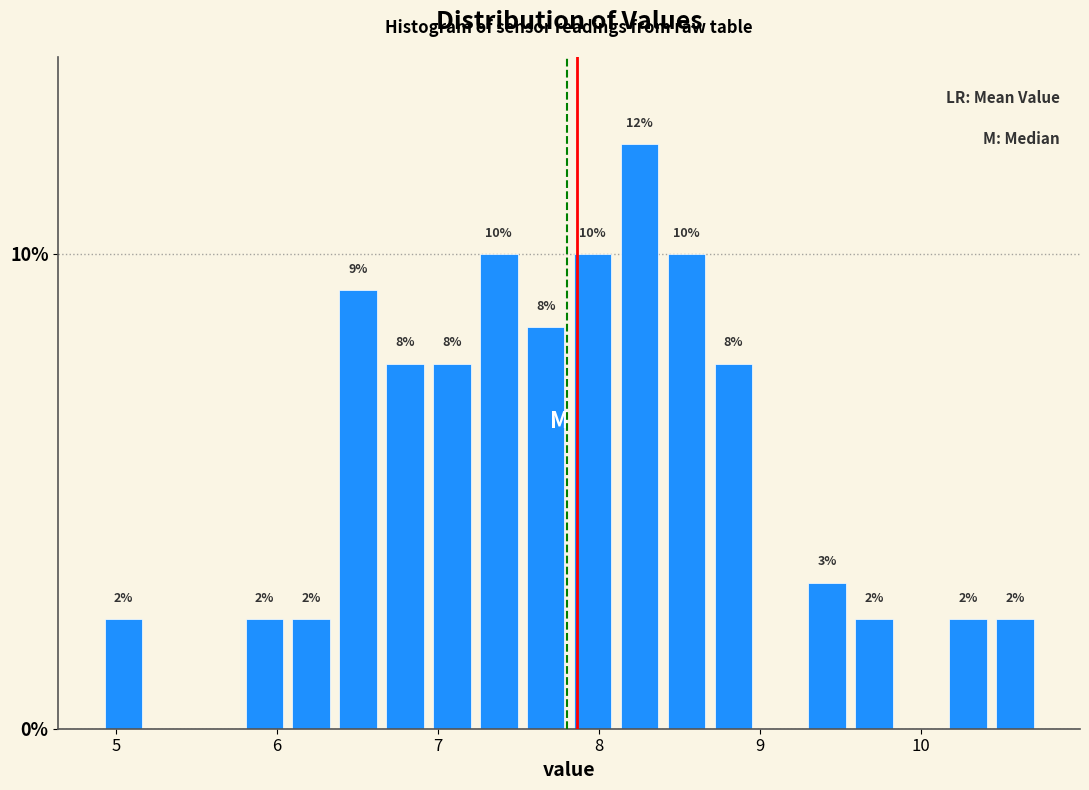

Around what value on the x-axis is the tallest bar? Give the approximate position of its centre, as read against the axis.

8.3